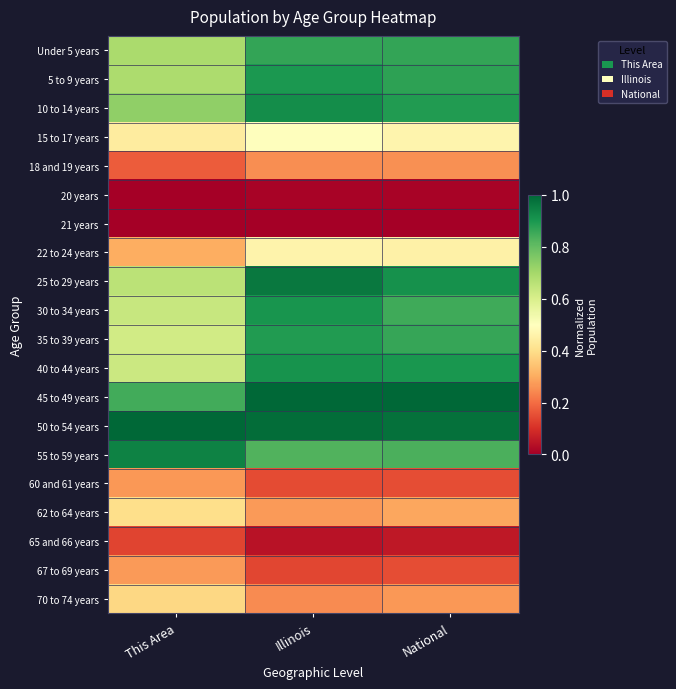

Reading right to left, extract all data points from this chart.

Under 5 years: National=0.9	Illinois=0.9	This Area=0.7
5 to 9 years: National=0.9	Illinois=0.9	This Area=0.7
10 to 14 years: National=0.9	Illinois=0.9	This Area=0.7
15 to 17 years: National=0.5	Illinois=0.5	This Area=0.4
18 and 19 years: National=0.3	Illinois=0.3	This Area=0.2
20 years: National=0.0	Illinois=0.0	This Area=0.0
21 years: National=0.0	Illinois=0.0	This Area=0.0
22 to 24 years: National=0.5	Illinois=0.5	This Area=0.3
25 to 29 years: National=0.9	Illinois=1.0	This Area=0.7
30 to 34 years: National=0.9	Illinois=0.9	This Area=0.6
35 to 39 years: National=0.9	Illinois=0.9	This Area=0.6
40 to 44 years: National=0.9	Illinois=0.9	This Area=0.6
45 to 49 years: National=1.0	Illinois=1.0	This Area=0.8
50 to 54 years: National=1.0	Illinois=1.0	This Area=1.0
55 to 59 years: National=0.8	Illinois=0.8	This Area=0.9
60 and 61 years: National=0.2	Illinois=0.1	This Area=0.3
62 to 64 years: National=0.3	Illinois=0.3	This Area=0.4
65 and 66 years: National=0.1	Illinois=0.0	This Area=0.1
67 to 69 years: National=0.2	Illinois=0.1	This Area=0.3
70 to 74 years: National=0.3	Illinois=0.2	This Area=0.4